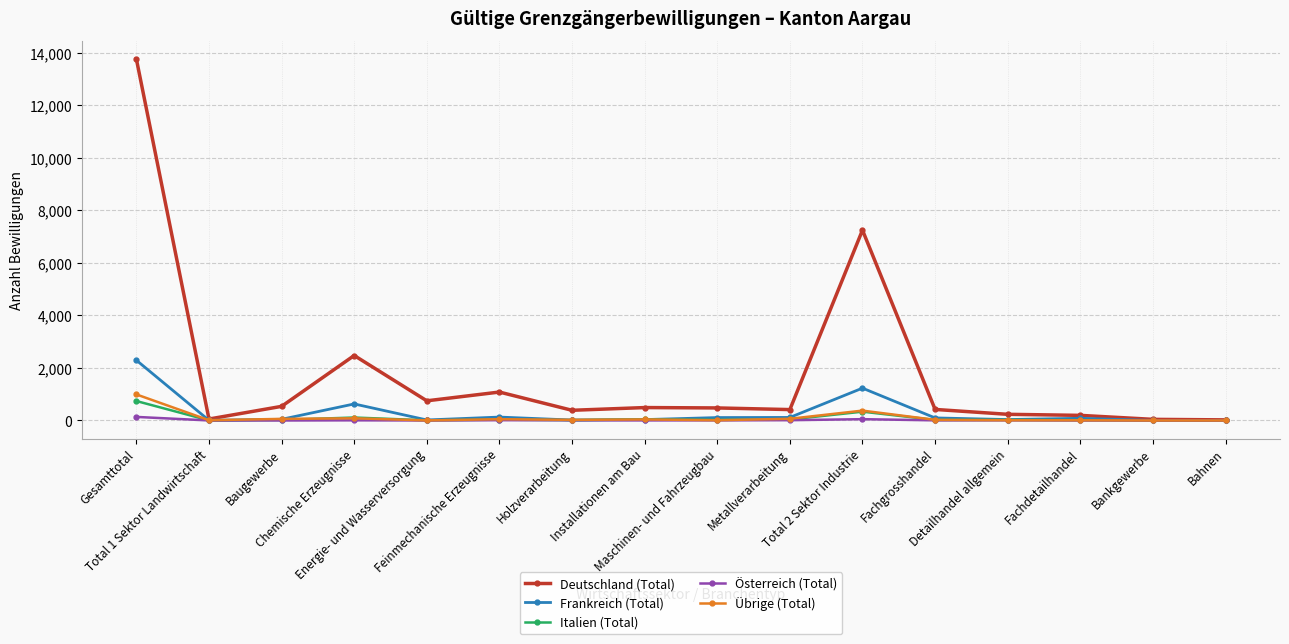

Which series ends up on top after the final intersection of Übrige (Total) and Italien (Total)?

Italien (Total)